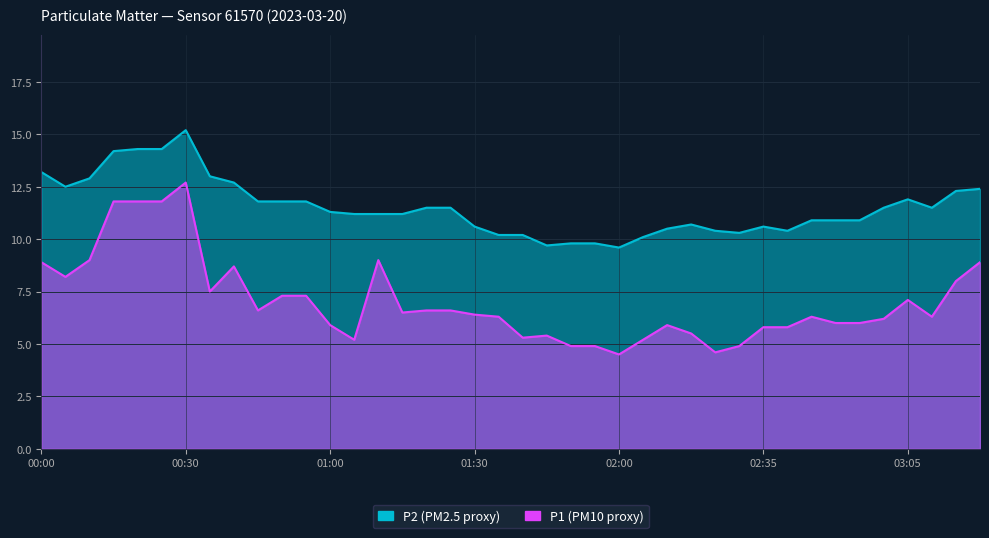

The value of P1 at 00:25 is 11.8. True or false?

True